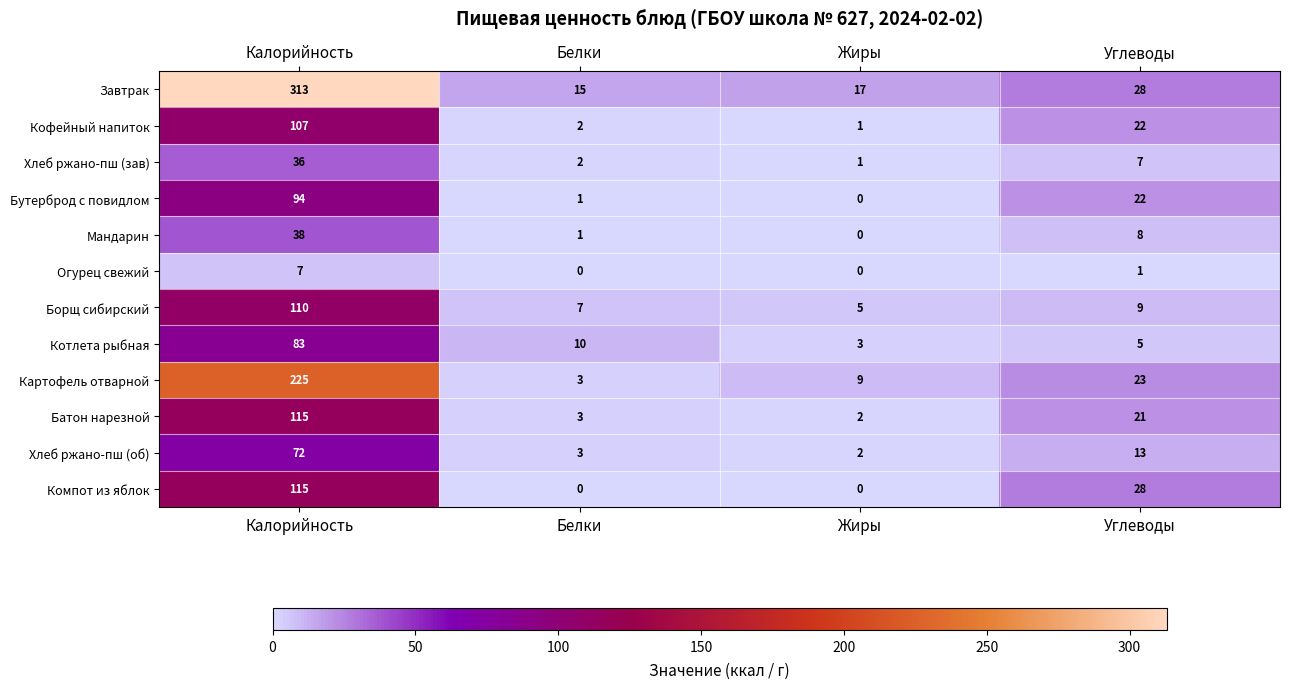

The Компот из яблок series shows 0 at Жиры. True or false?

True